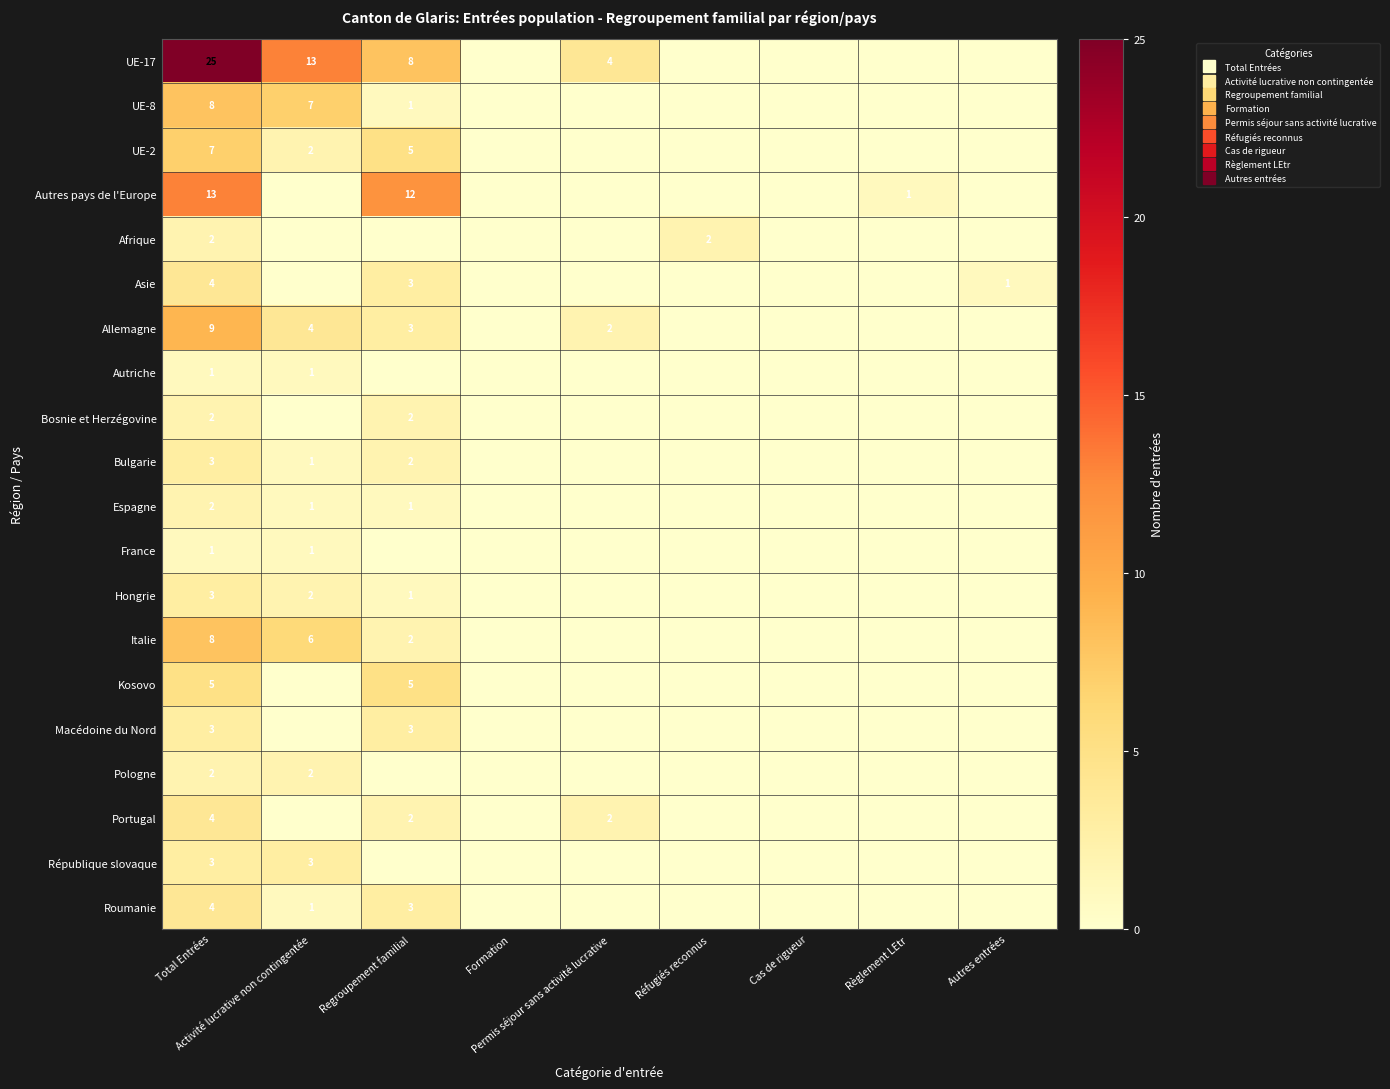

What is the difference between the second highest and second lowest values in the Kosovo series?

5